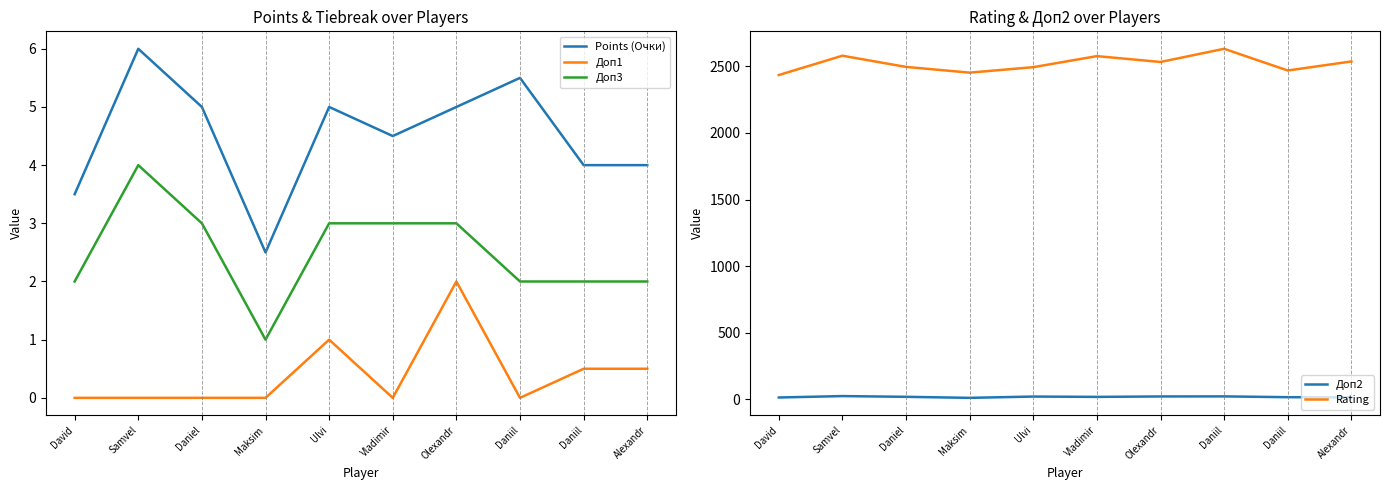

What is the value of the Доп2 point at the 7th from the left?

22.8